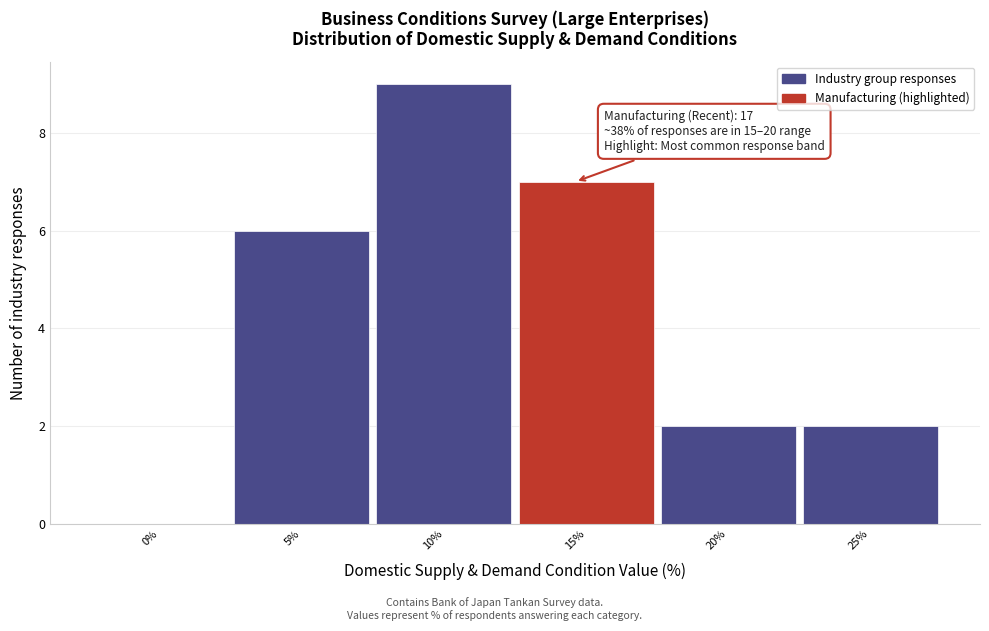

Reading left to right, what are all the values shown in this chart?

0%=0	5%=6	10%=9	15%=7	20%=2	25%=2